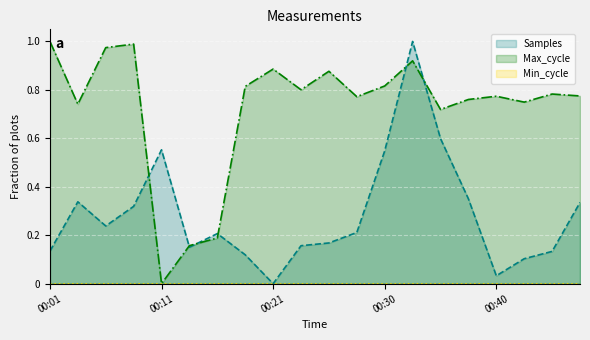

Where do Samples and Max_cycle first cross each other?

00:08 and 00:11